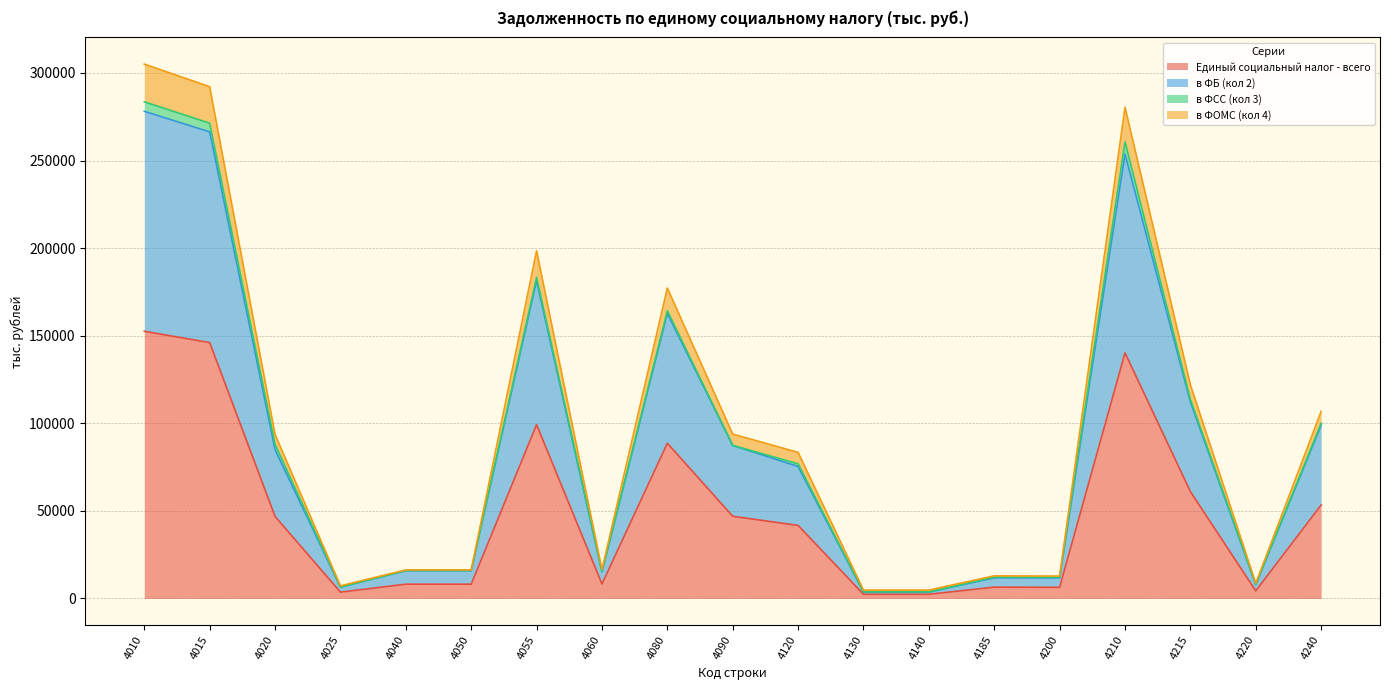

Does the chart have visible grid lines?

Yes